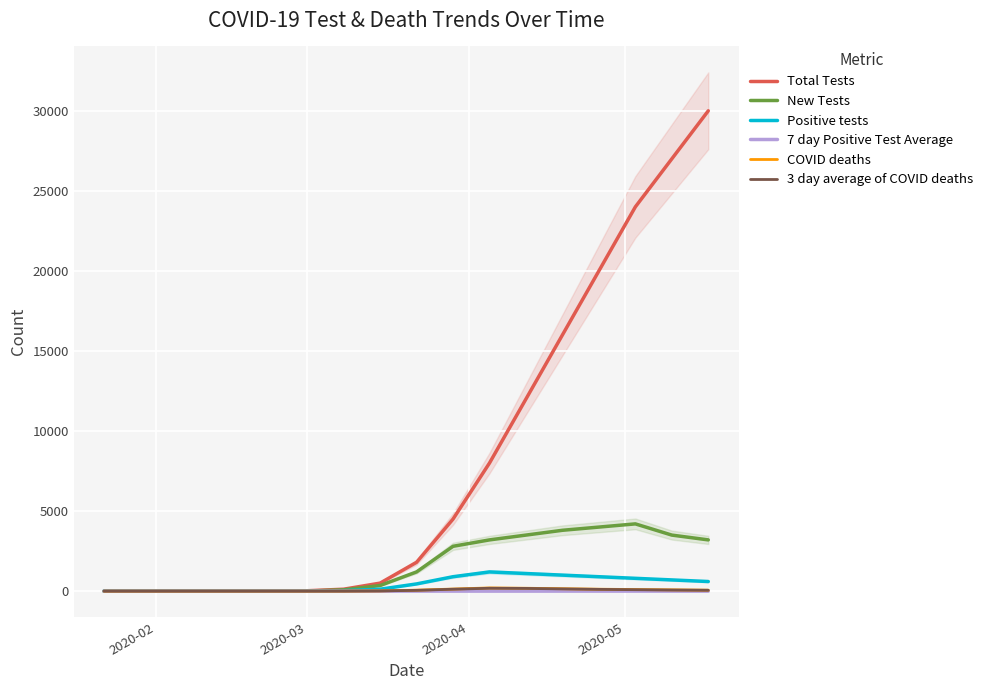

Which series has the largest total across all categories?

Total Tests